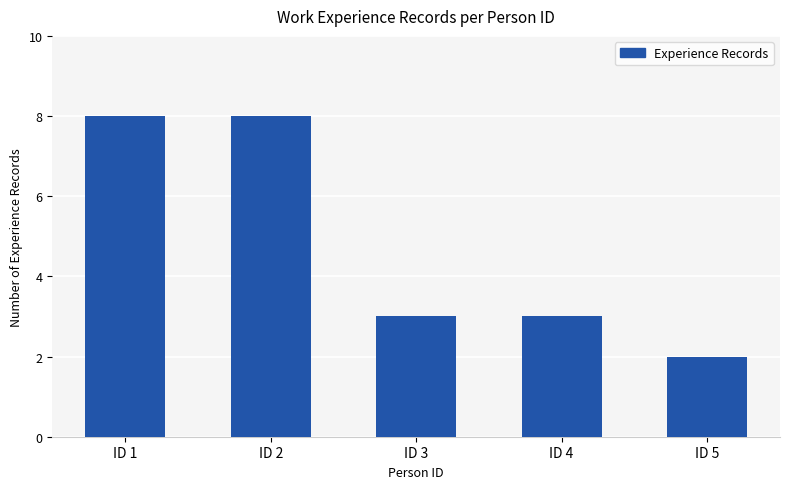

How many categories are shown in the chart?

5